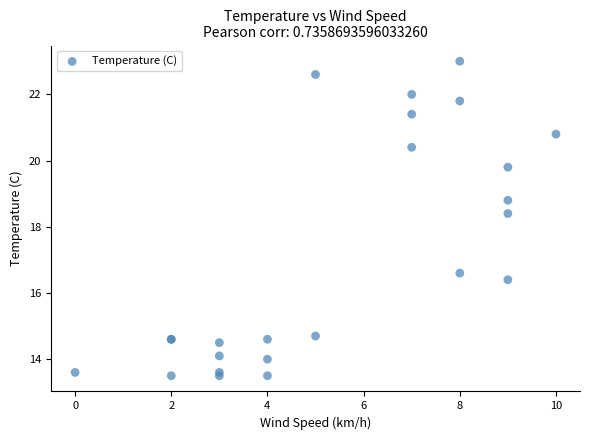

What Y value in the scatter plot is closest to 18?

18.4